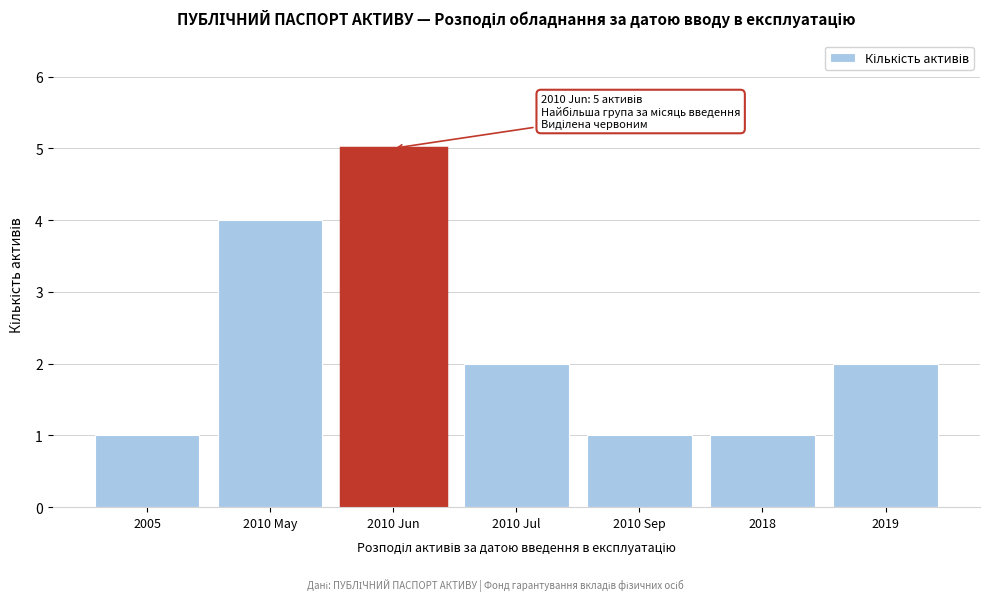

Reading right to left, extract all data points from this chart.

2	1	1	2	5	4	1